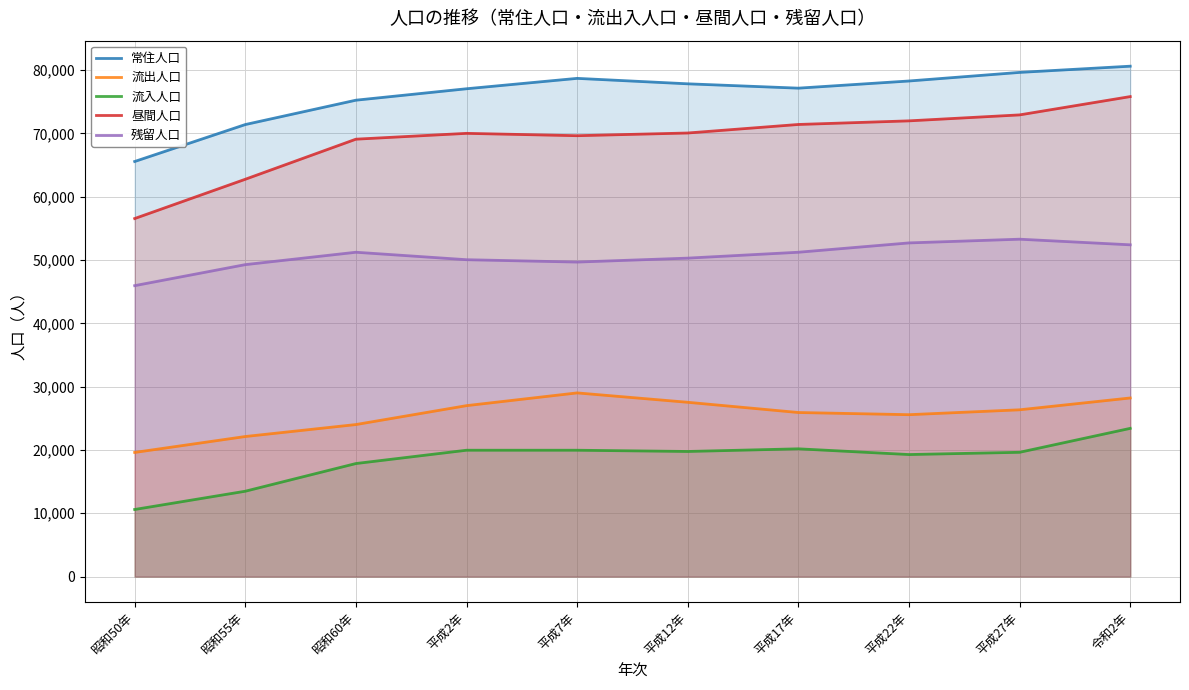

Reading left to right, extract all data points from this chart.

常住人口: 65557	71392	75238	77044	78685	77824	77139	78270	79627	80608
流出人口: 19608	22123	24013	26999	29011	27528	25914	25571	26342	28210
流入人口: 10599	13483	17856	19957	19956	19761	20179	19275	19631	23410
昼間人口: 56548	62752	69081	70002	69630	70057	71404	71974	72916	75808
残留人口: 45949	49269	51225	50045	49674	50296	51225	52699	53285	52398